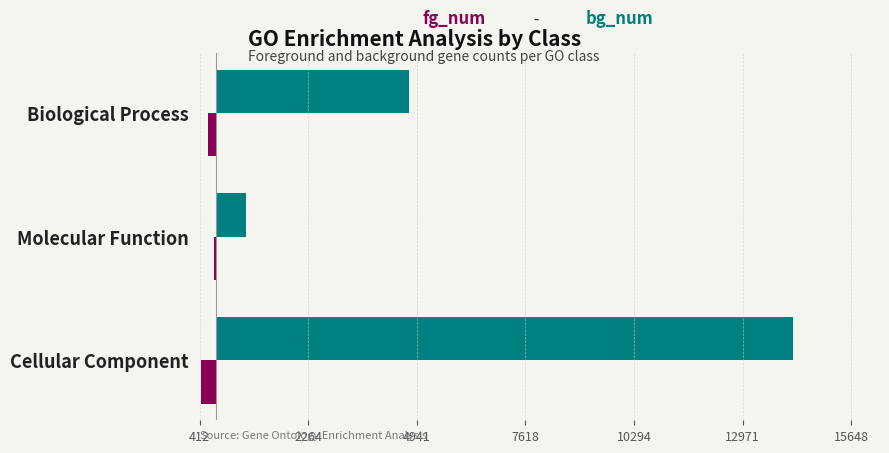

What is the value of the bg_num bar at the 2nd from the left?

738